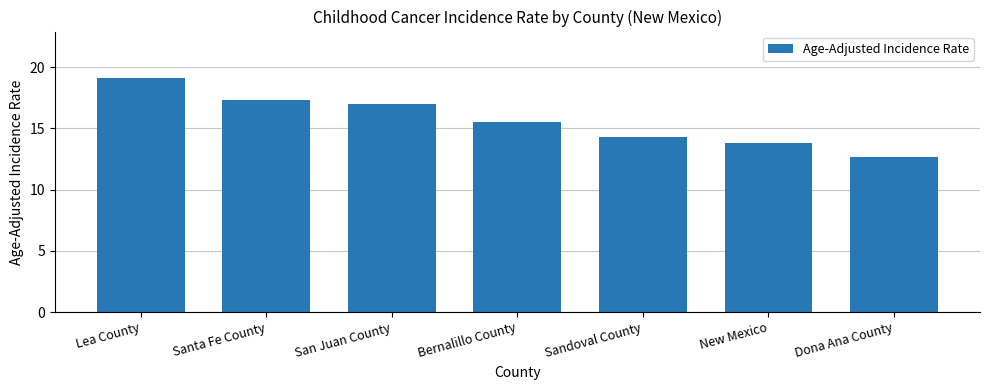

What is the greatest value displayed?

19.1